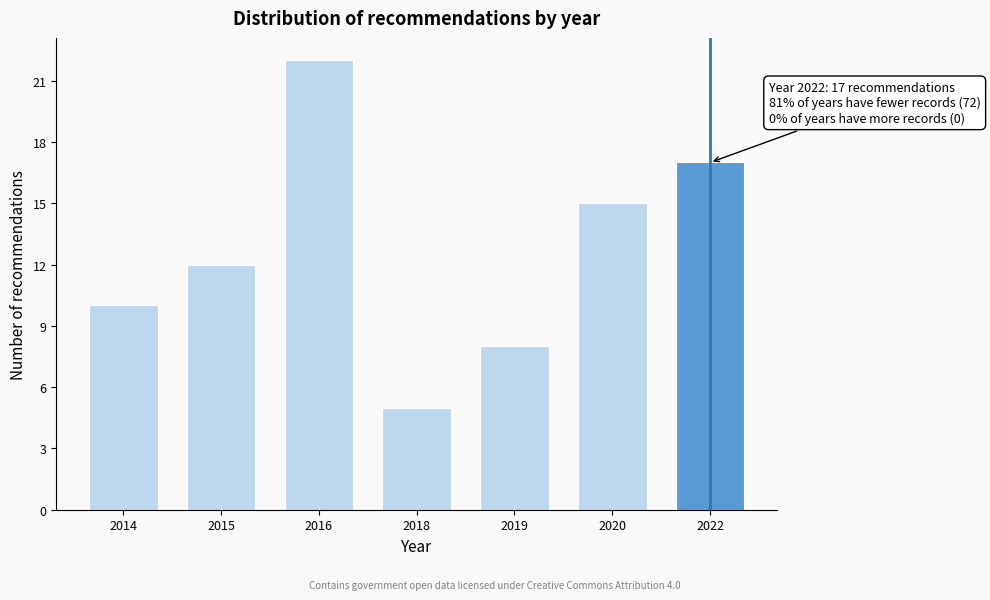

Reading left to right, transcribe all the data shown in this chart.

2014=10	2015=12	2016=22	2018=5	2019=8	2020=15	2022=17